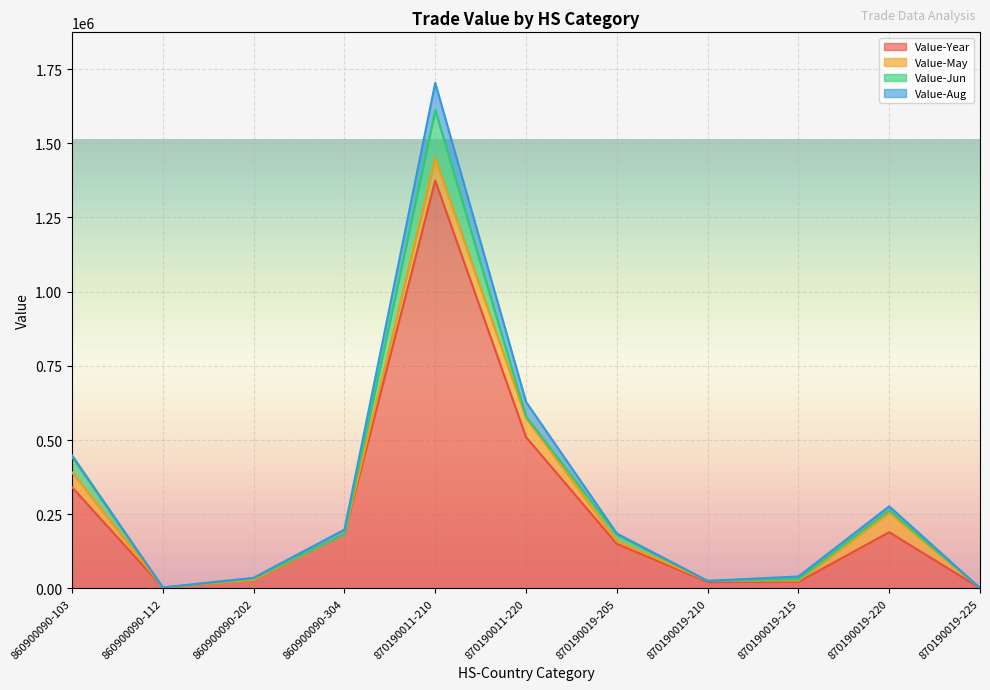

At which category is the sum across all series the highest?

870190011-210